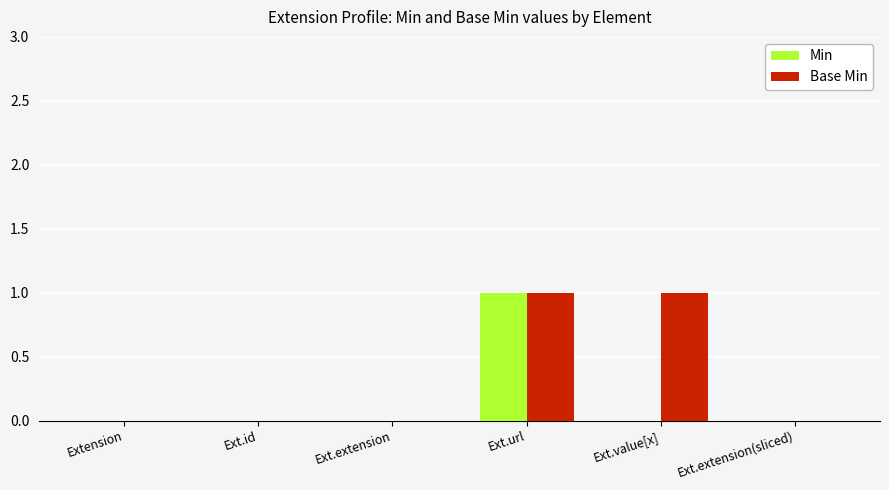

Is it true that Min equals 1 at Ext.value[x]?

False